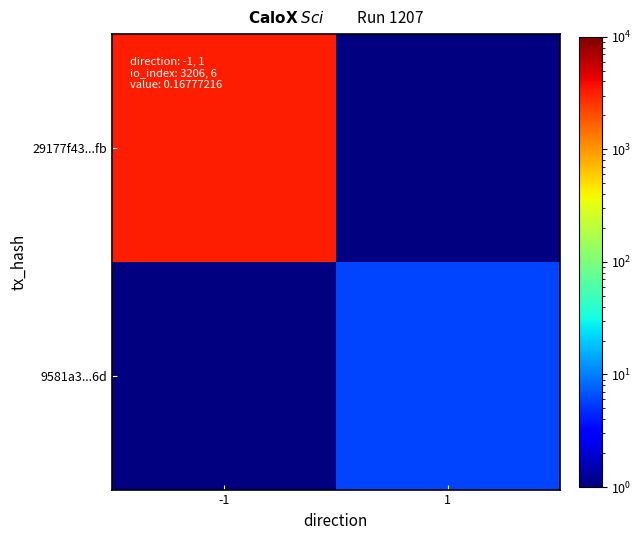

Where is 29177f43...fb nearest to the value 3206?

-1